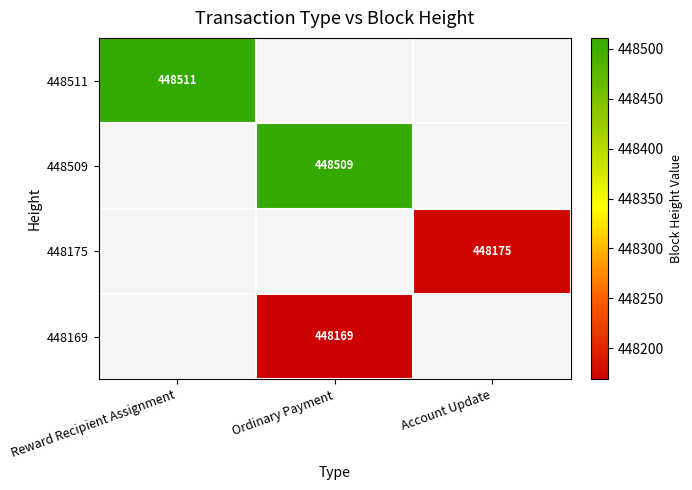

Is the value of 448511 at Reward Recipient Assignment greater than the value of 448175 at Account Update?

Yes